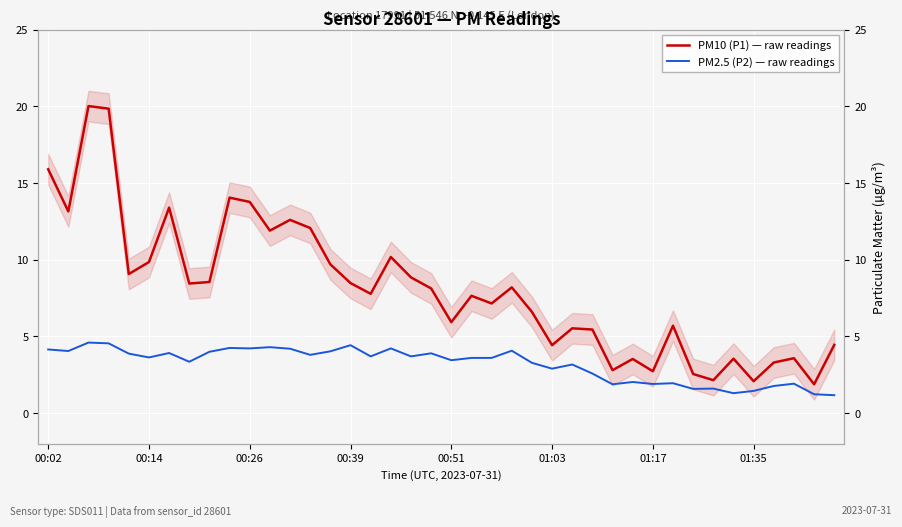

Where is PM2.5 (P2) — raw readings nearest to the value 2?

29